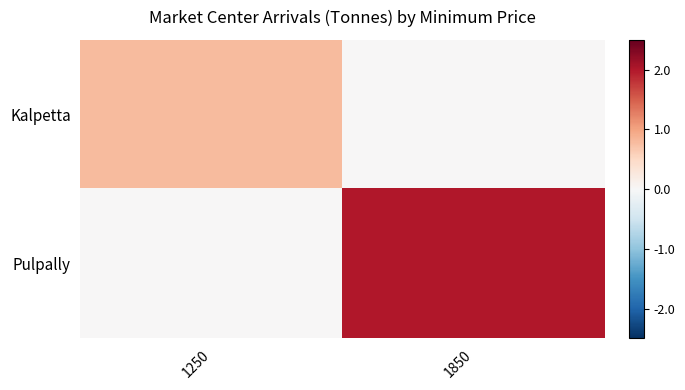

What is the total value across all series at 1250?

0.8